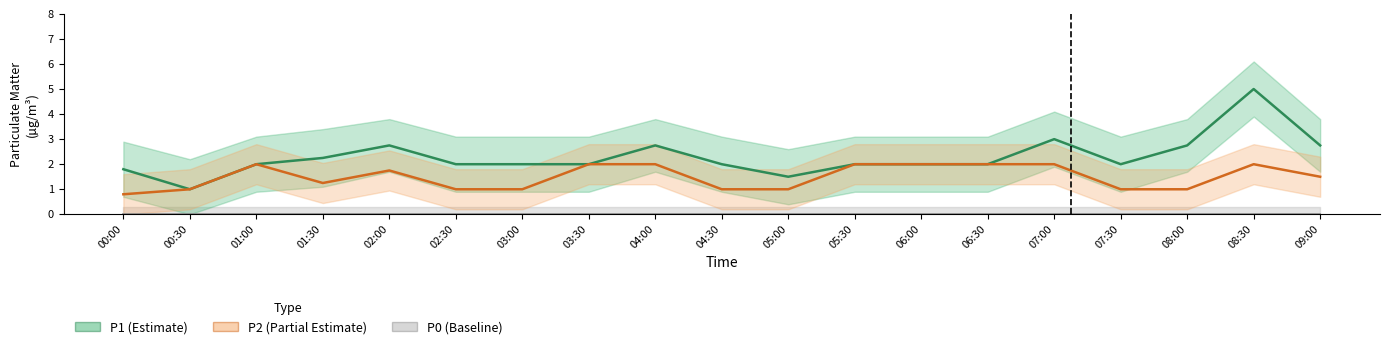

The value of P2 at 06:00 is 2.0. True or false?

True